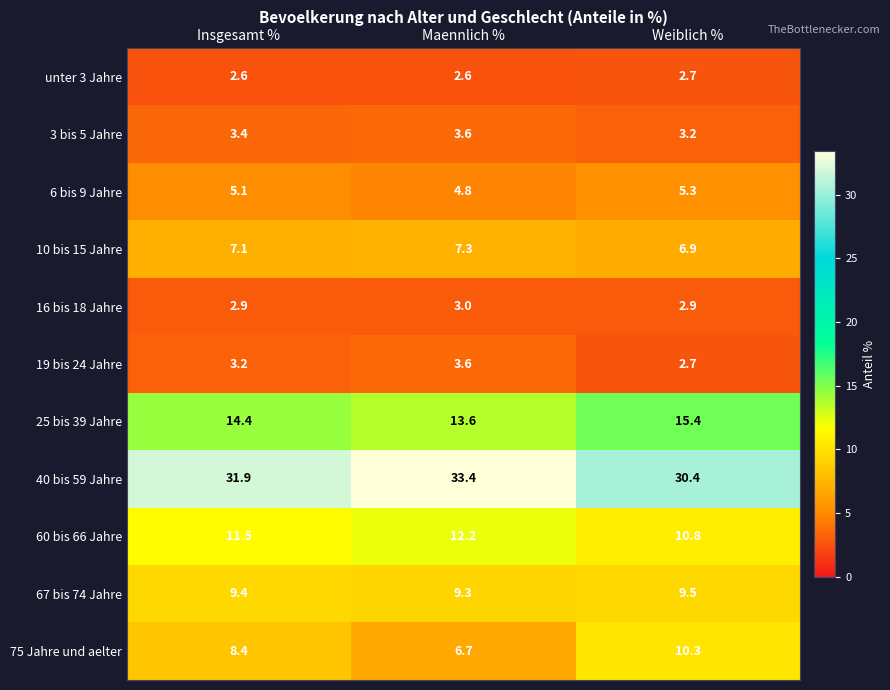

Count the number of data series in this chart.

11